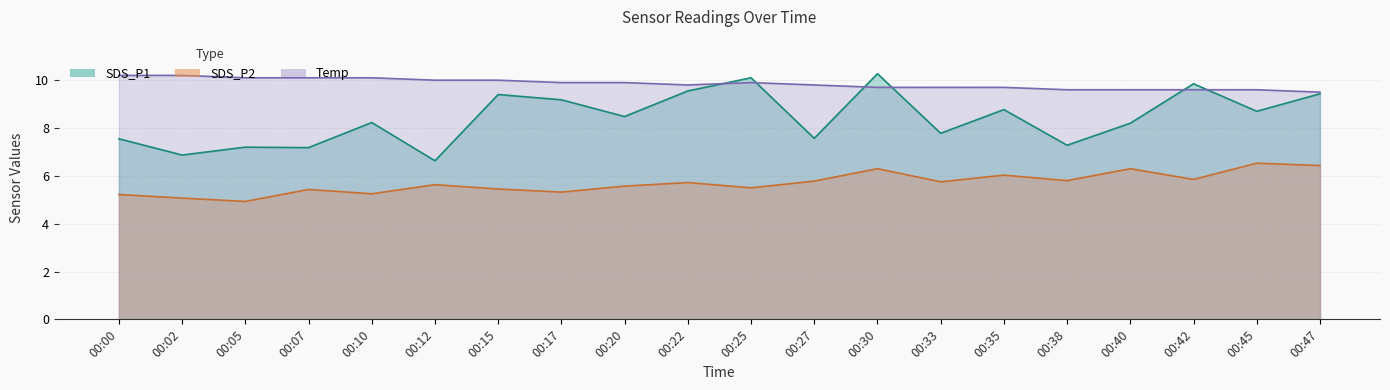

What are all the series names shown in the legend?

SDS_P1, SDS_P2, Temp